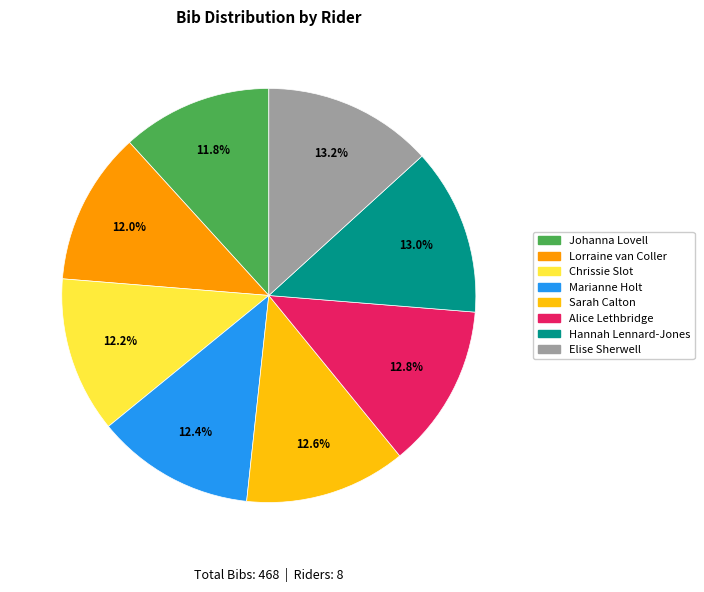

Approximately how many times larger is the value at Alice Lethbridge compared to Elise Sherwell?

1.0